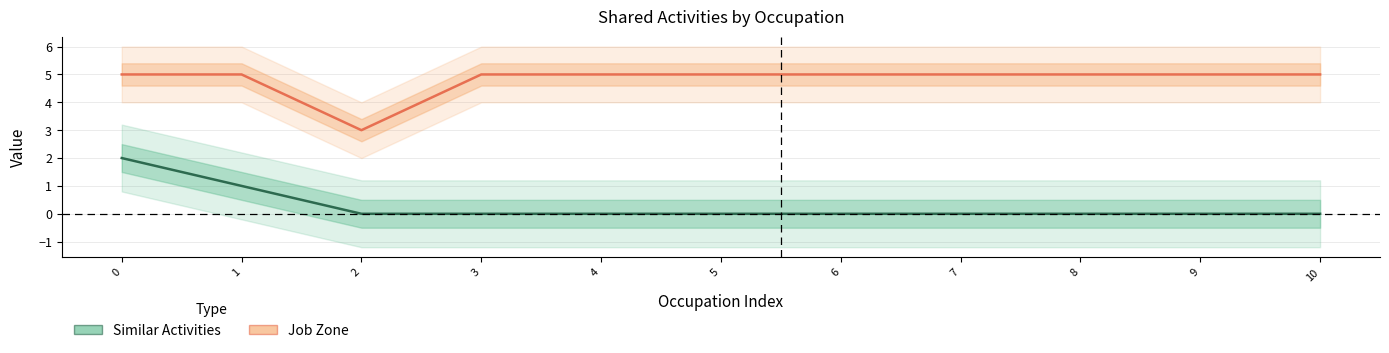

Count the Similar Activities values in the range 0 to 1.

10